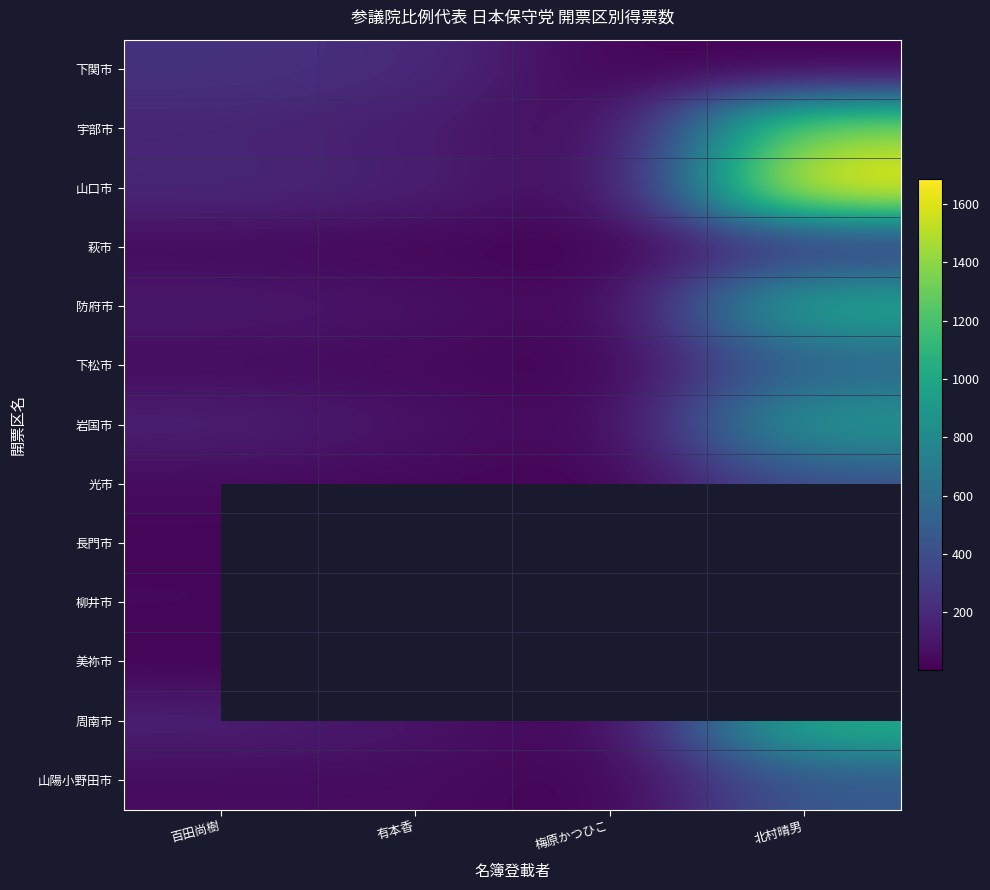

Rank the series at 百田尚樹 from highest to lowest value.

下関市, 山口市, 宇部市, 周南市, 岩国市, 防府市, 下松市, 山陽小野田市, 光市, 萩市, 柳井市, 長門市, 美祢市